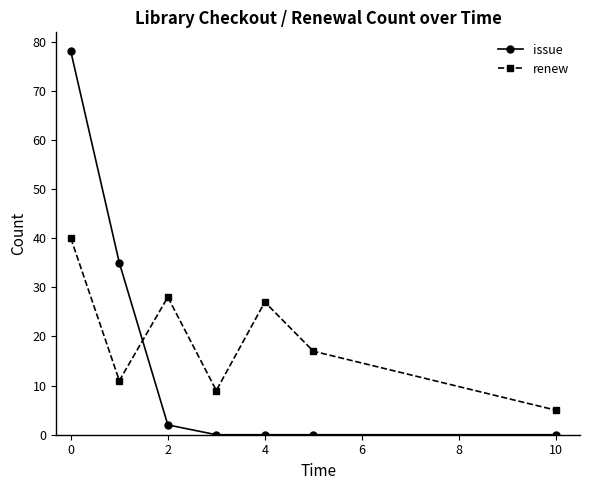

What is the maximum value for renew?

40